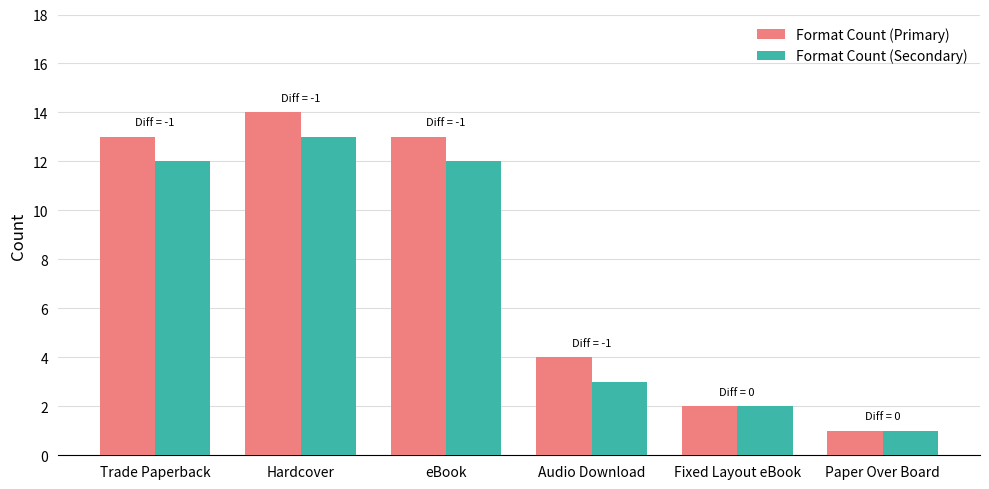

List the series in order of their peak value, lowest first.

Format Count (Secondary), Format Count (Primary)